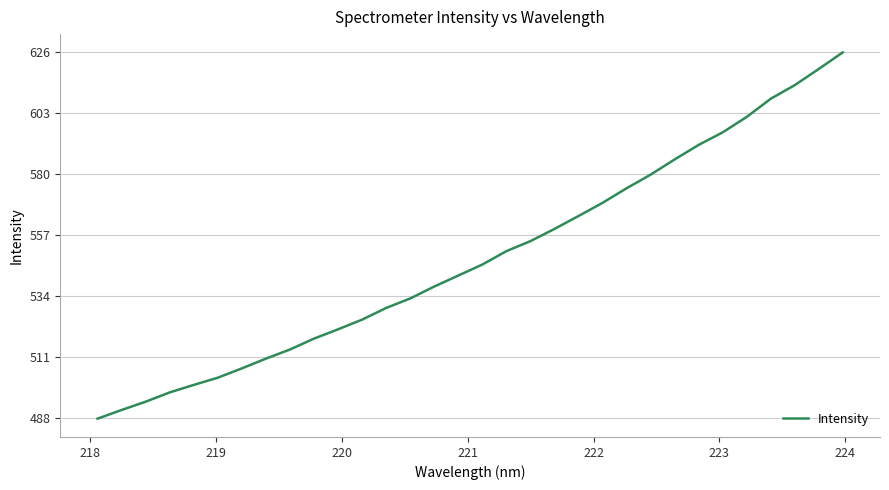

How many distinct data groups are displayed?

1